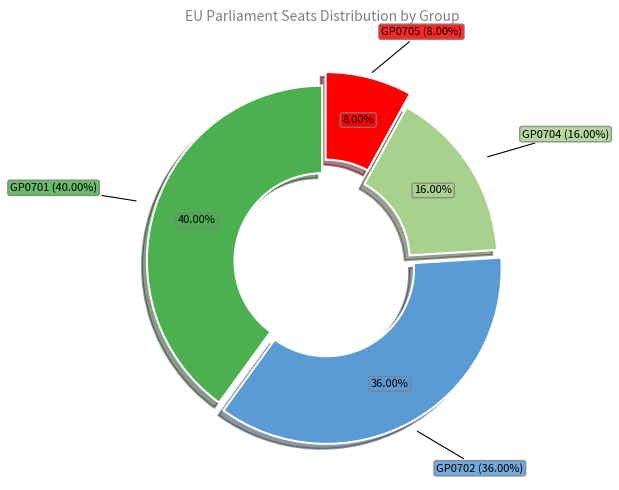

Is it true that GP0705 is 8% of the pie?

True